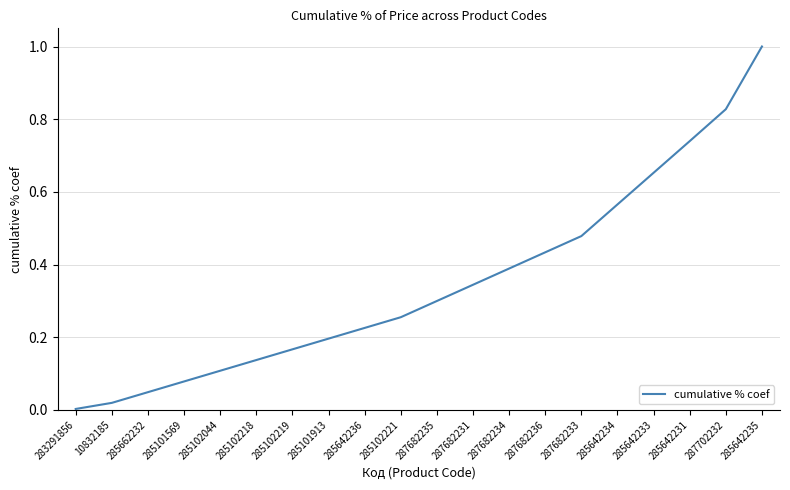

The value at 287682231 is 0.5. True or false?

False